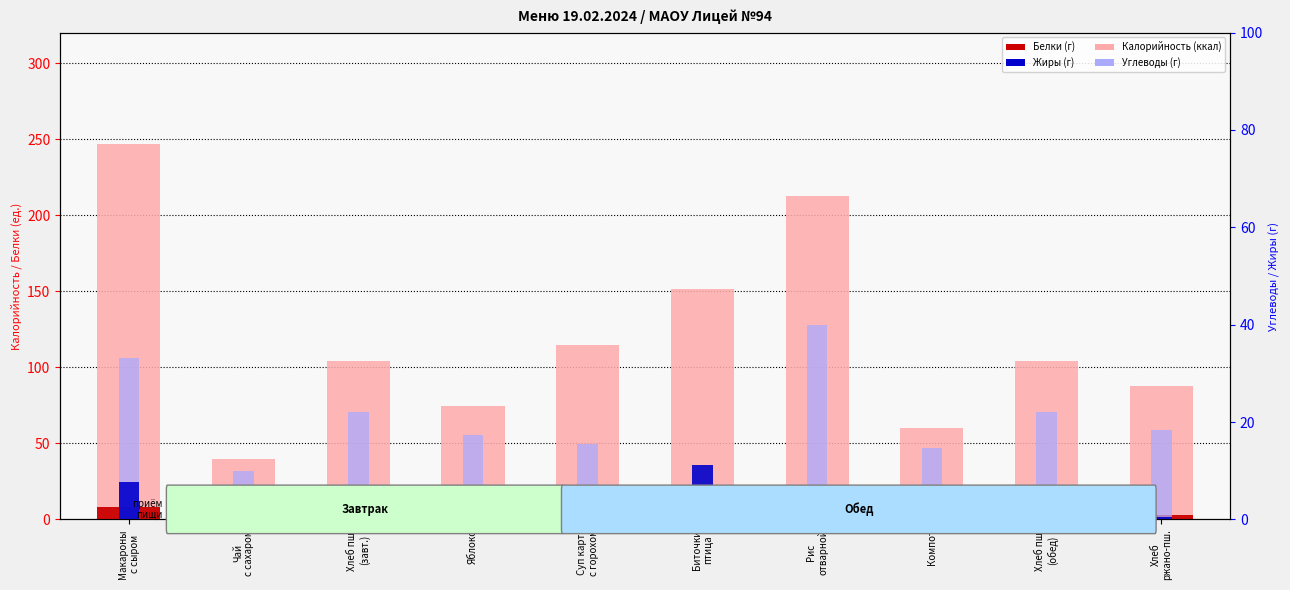

Does the chart contain stacked bars?

No